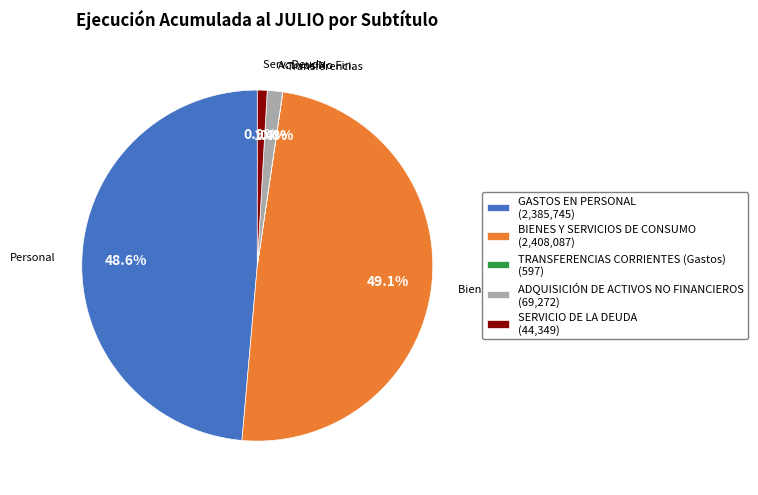

Is Personal the majority of the pie?

No